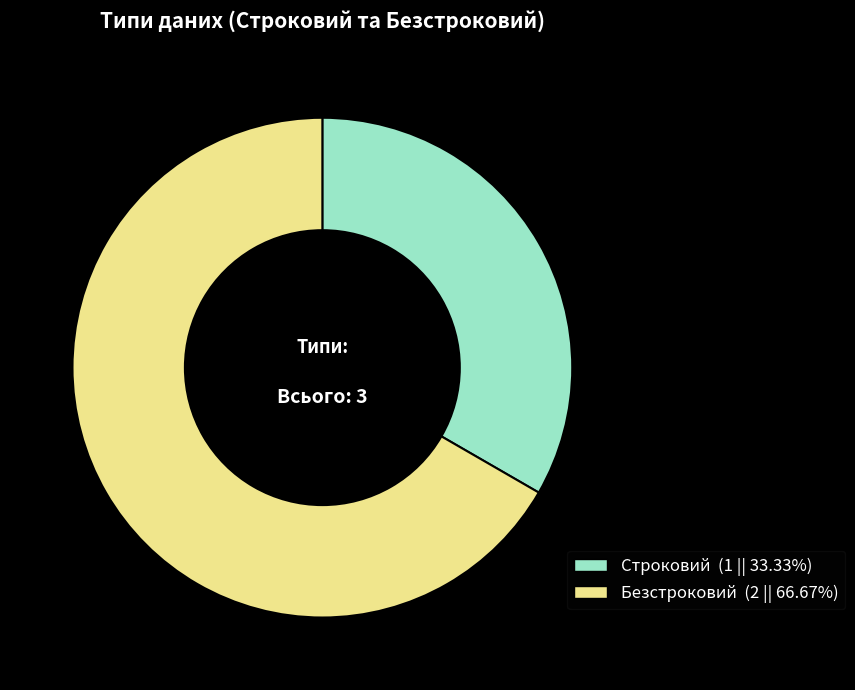

Approximately how many times larger is the value at Безстроковий compared to Строковий?

2.0